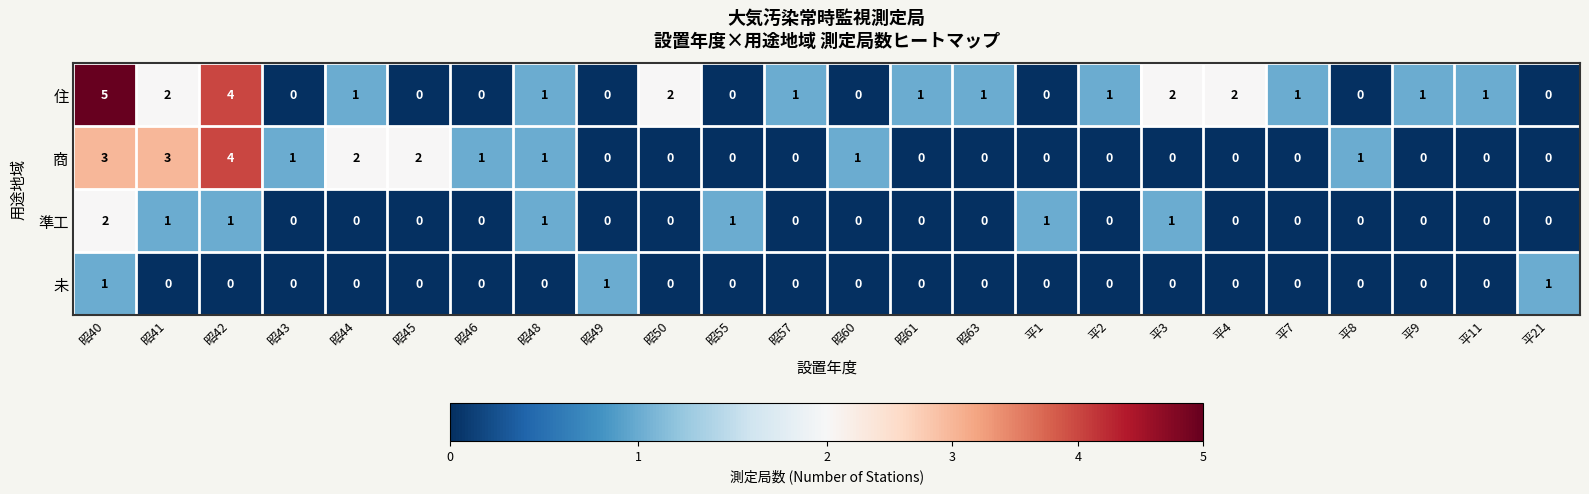

True or false: 商 has a value of 2 at 昭48.

False